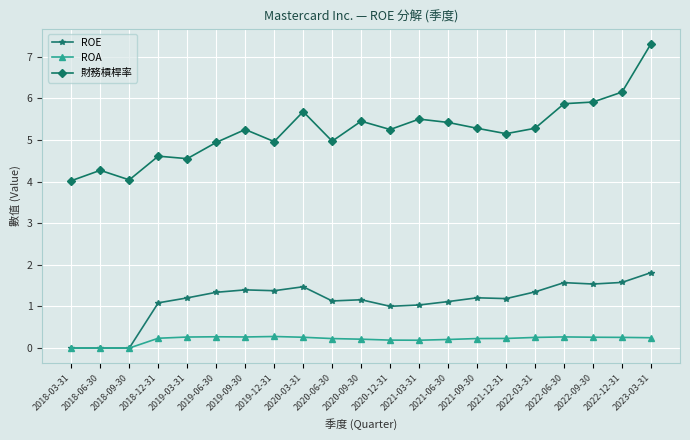

True or false: ROE and 財務槓桿率 cross at least once.

False